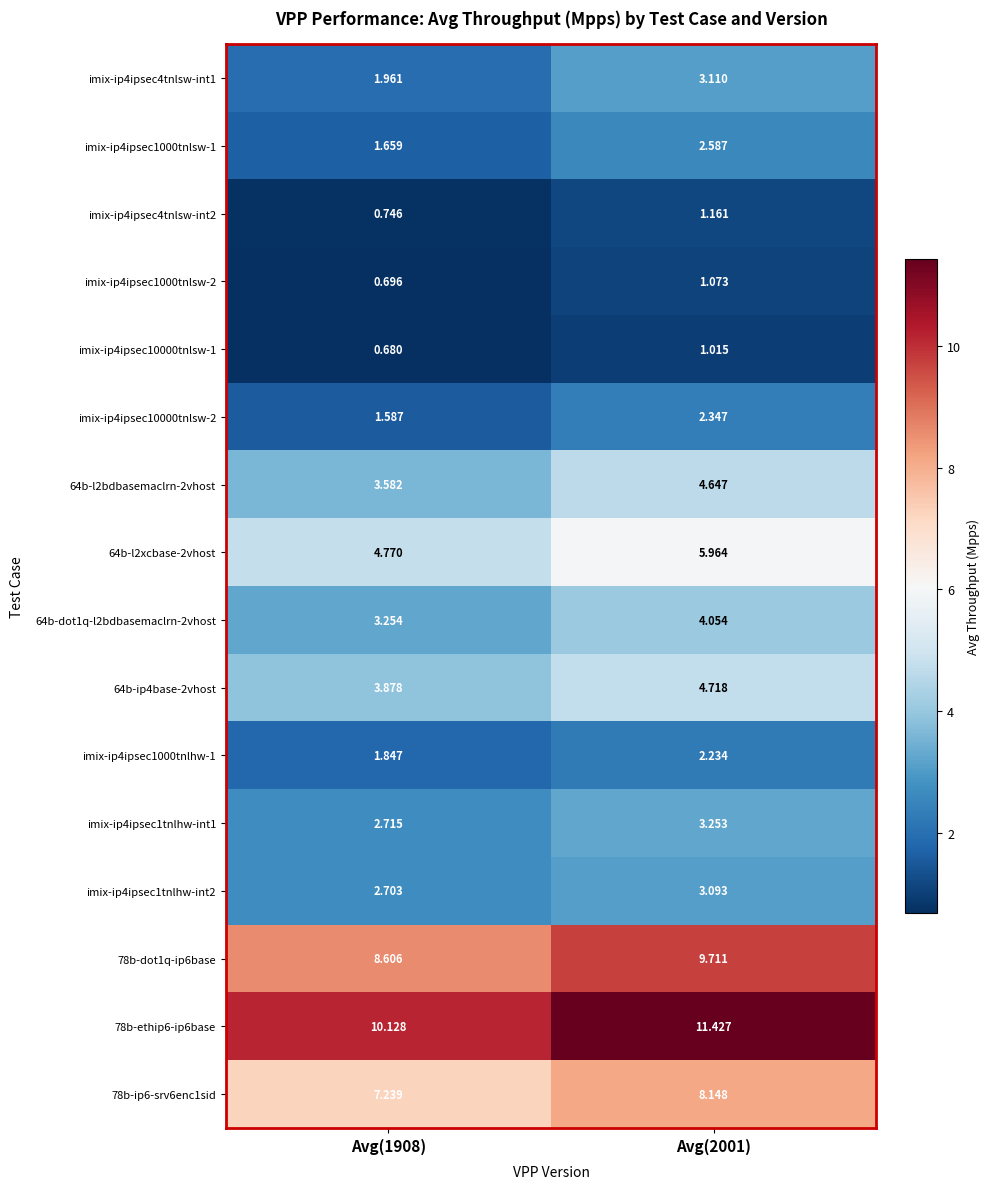

Count the number of data series in this chart.

16